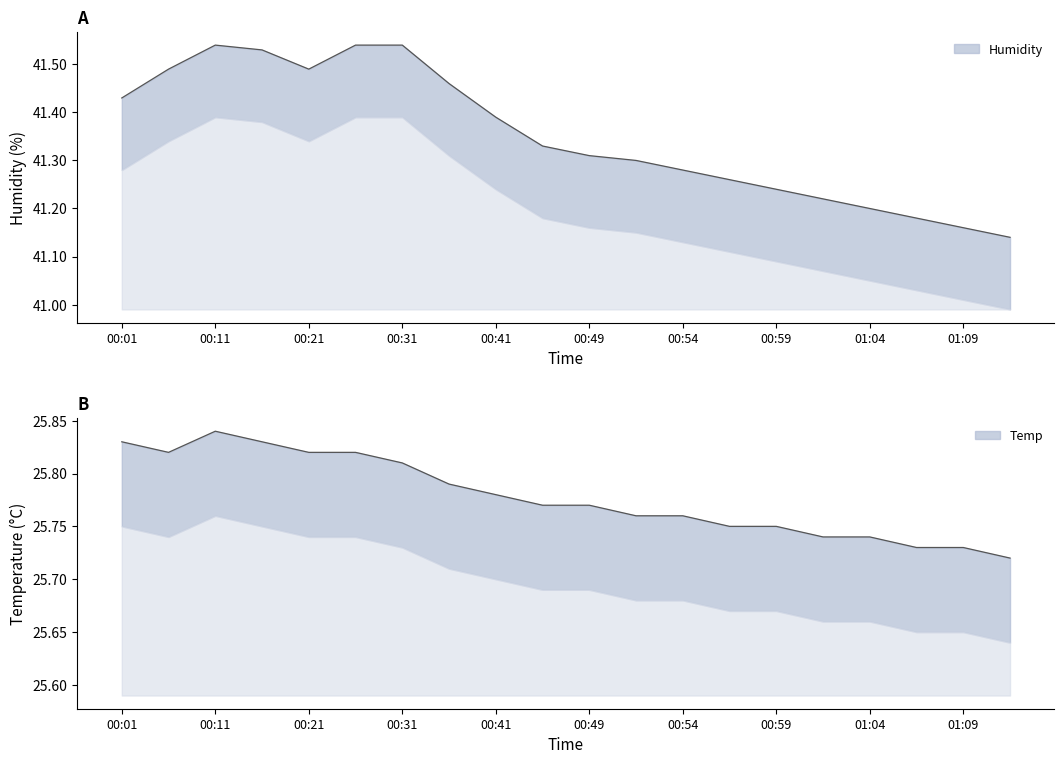

Does the chart display data point markers on the line(s)?

No